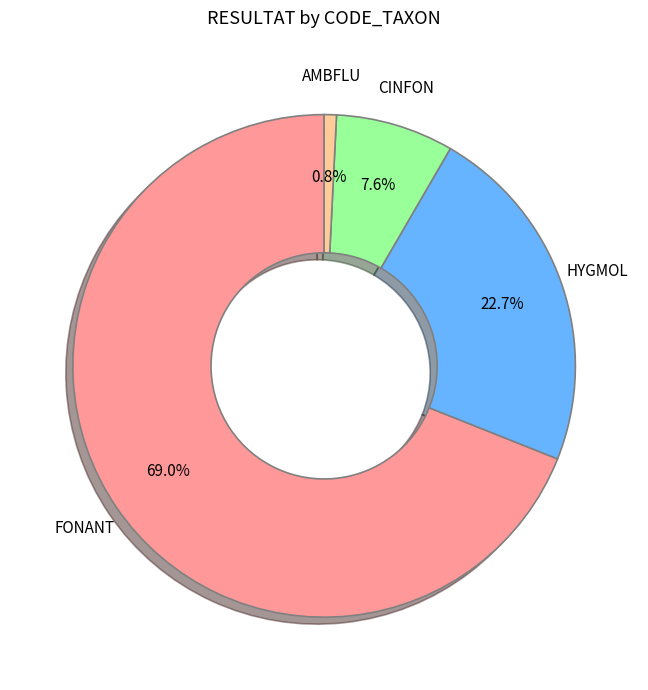

Is HYGMOL the majority of the pie?

No